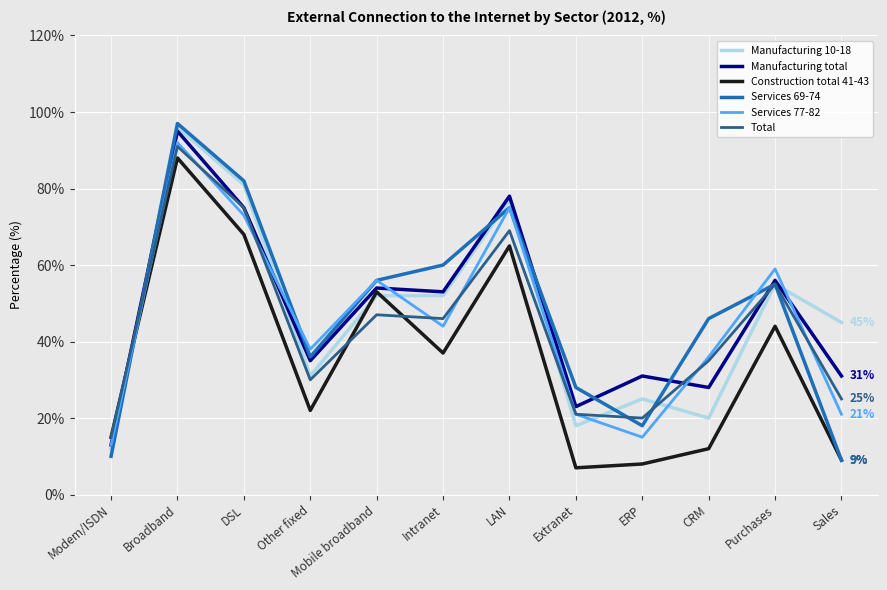

What is the difference between the Manufacturing total values at Purchases and Modem/ISDN?

43